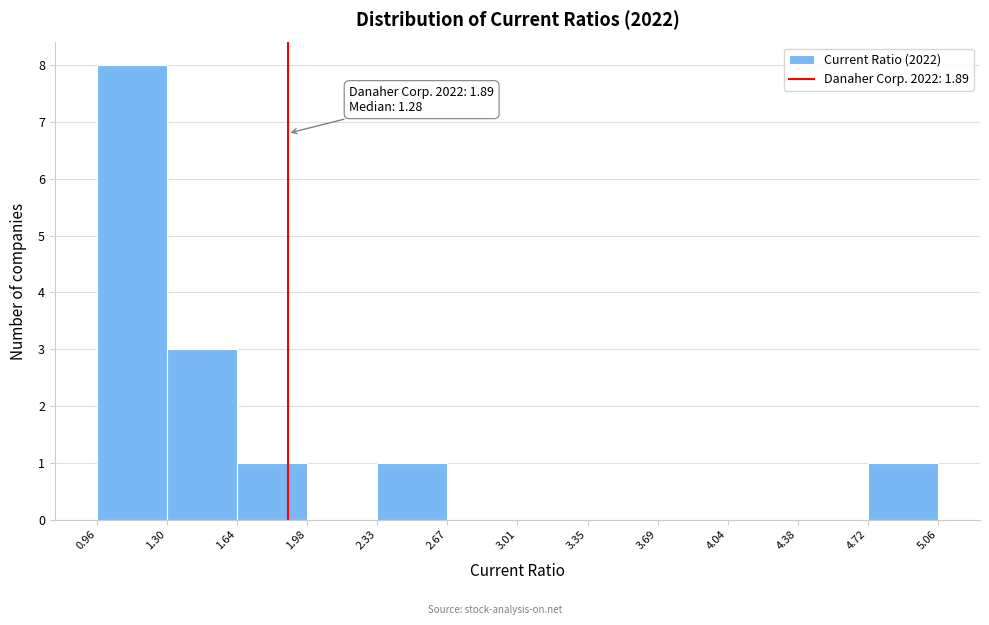

Over which range of the x-axis is the bar tallest?

0.96 to 1.30